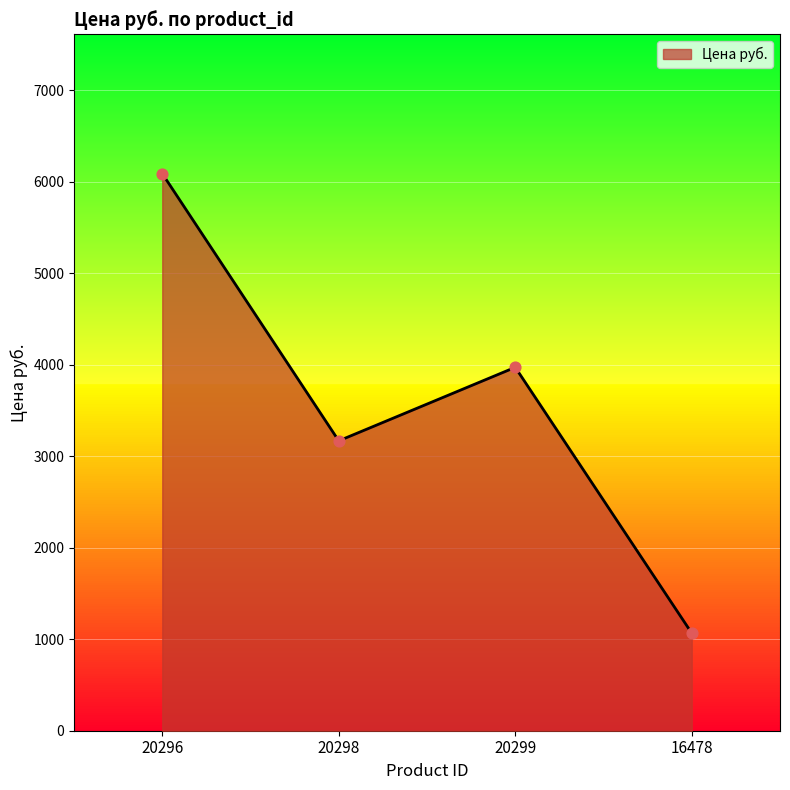

Which has a higher value, 20296 or 20298?

20296